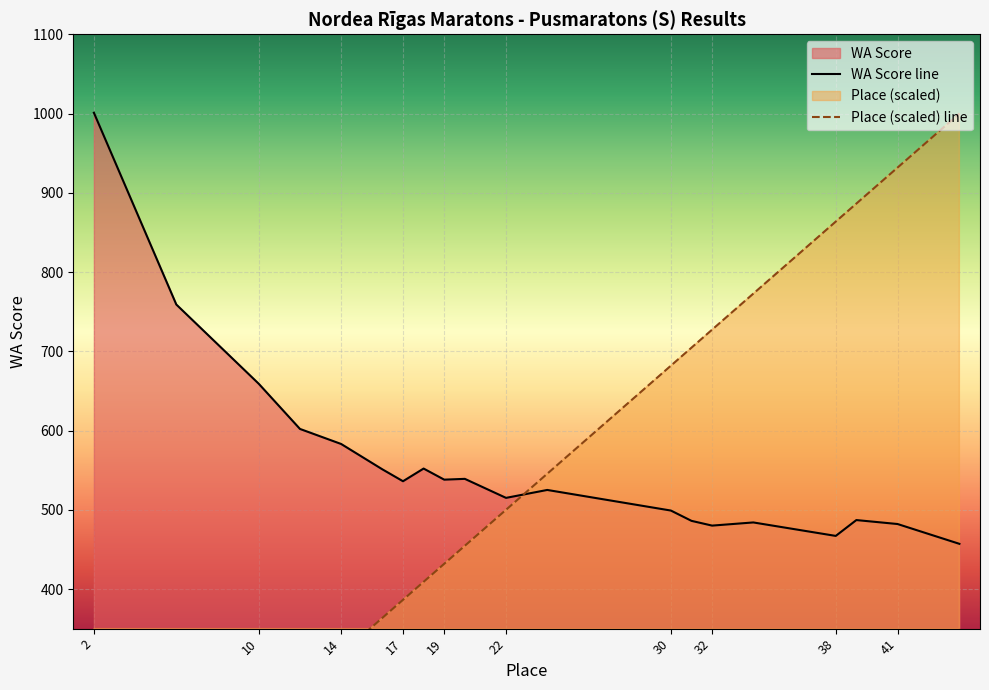

What is the sum of the WA Score values at 16 and 19?

1089.0